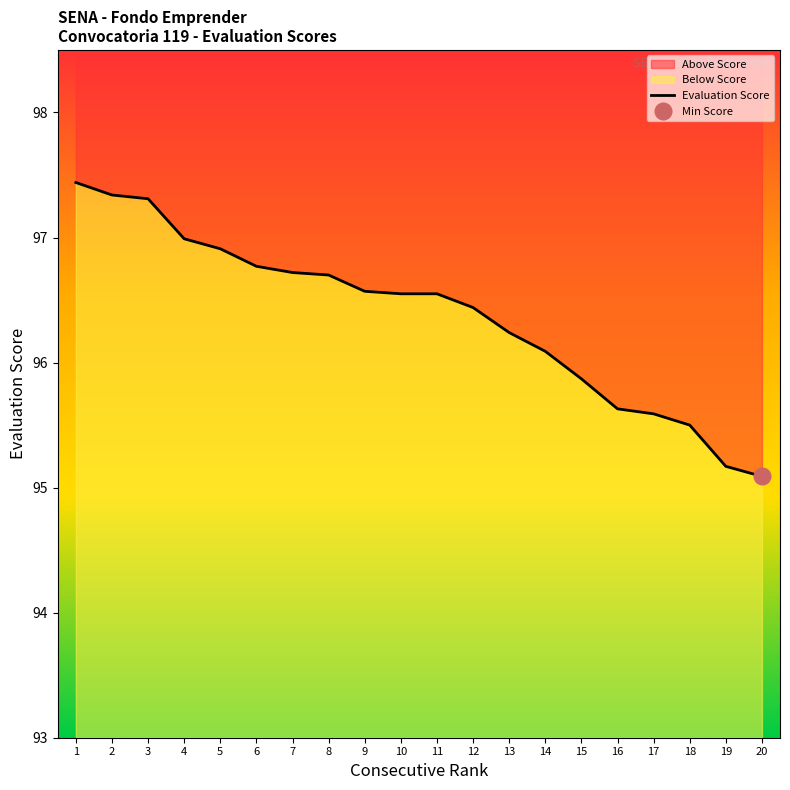

What is the difference between the values at 2 and 1?

0.1